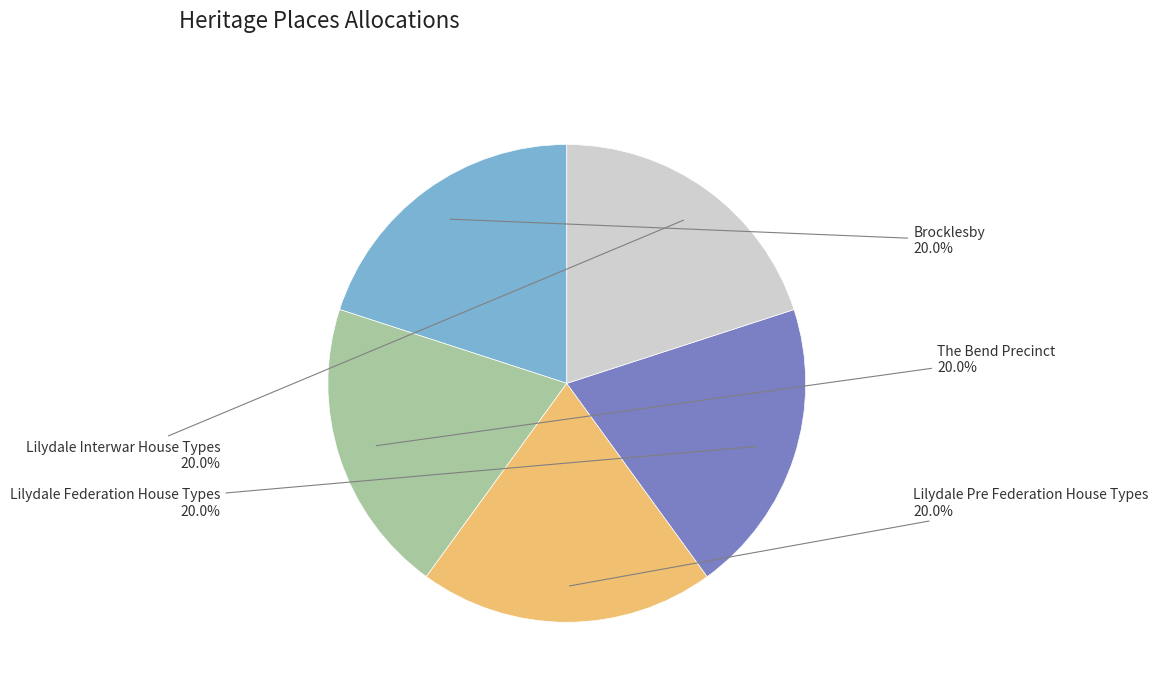

Does The Bend Precinct account for over 50% of the chart?

No